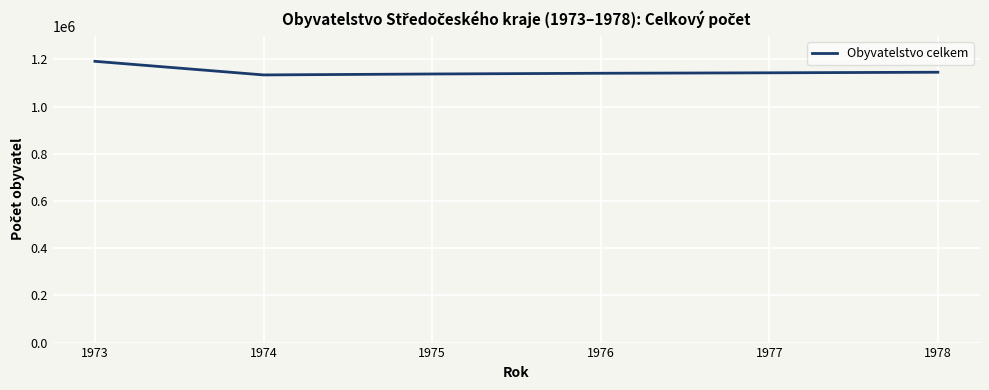

Approximately how many times larger is the value at 1974 compared to 1976?

1.0